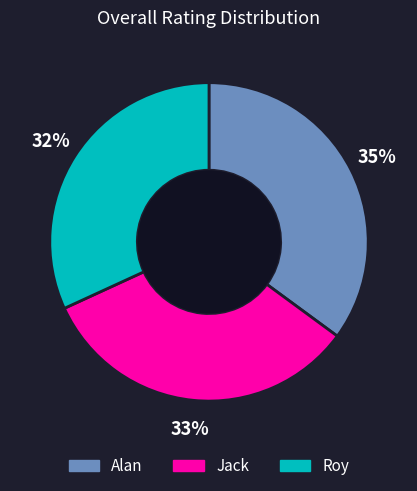

What is the ratio of the value at Jack to the value at Alan?

0.9